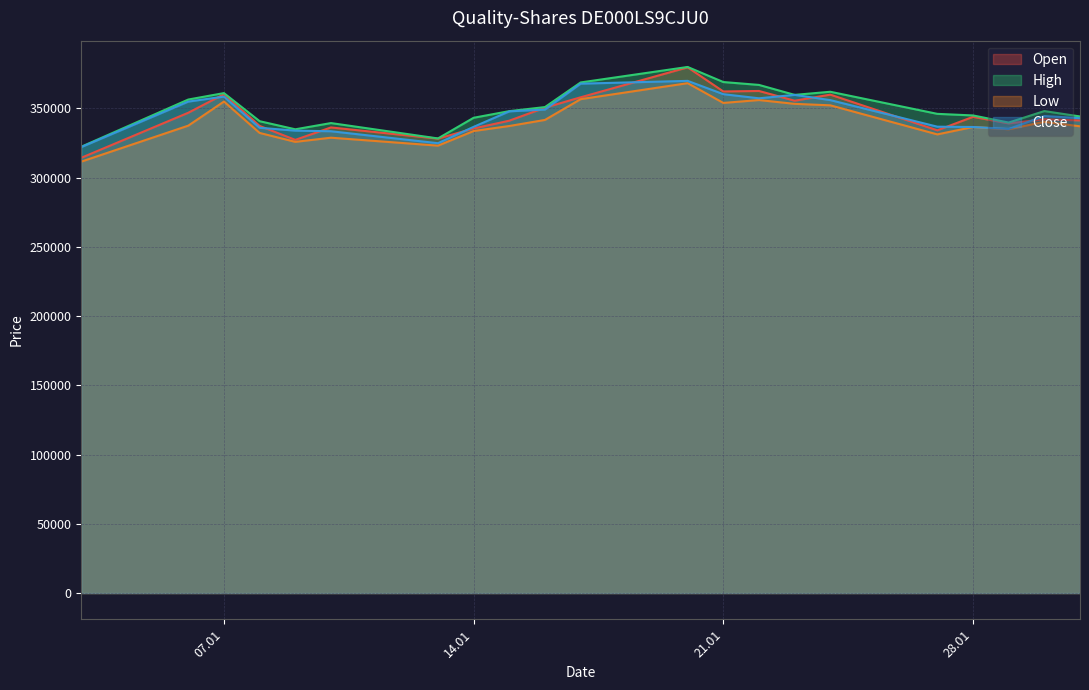

At which category does Close reach its first local valley?

13.01.2025